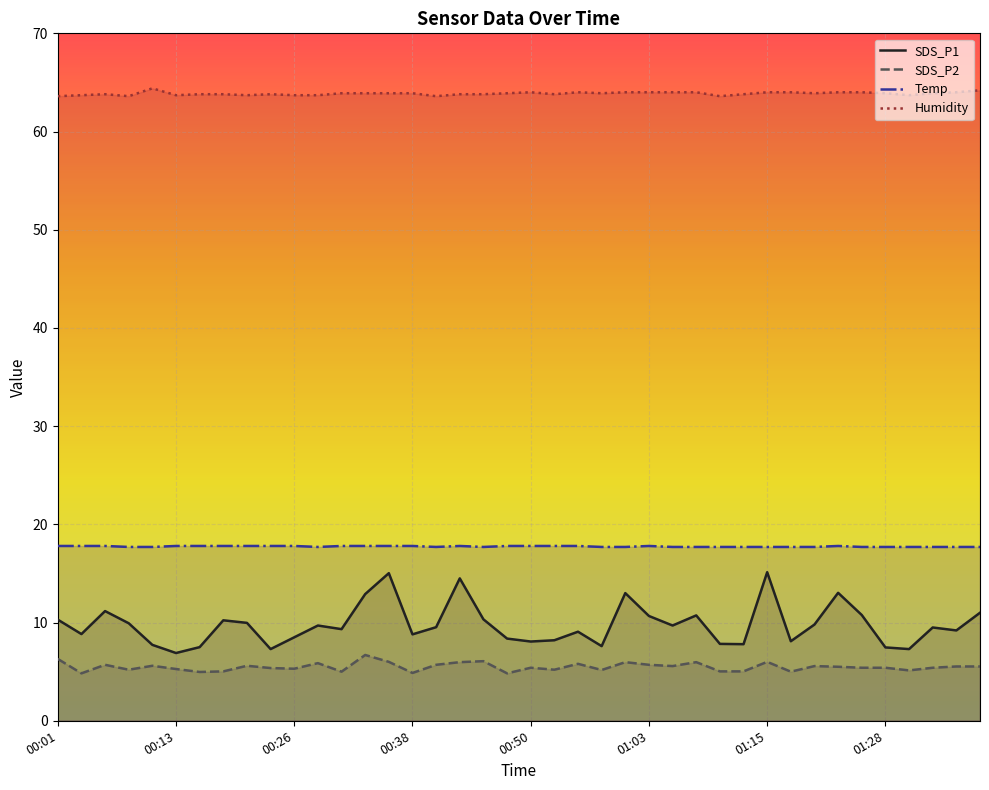

What is the lowest value of the Temp series?

17.7